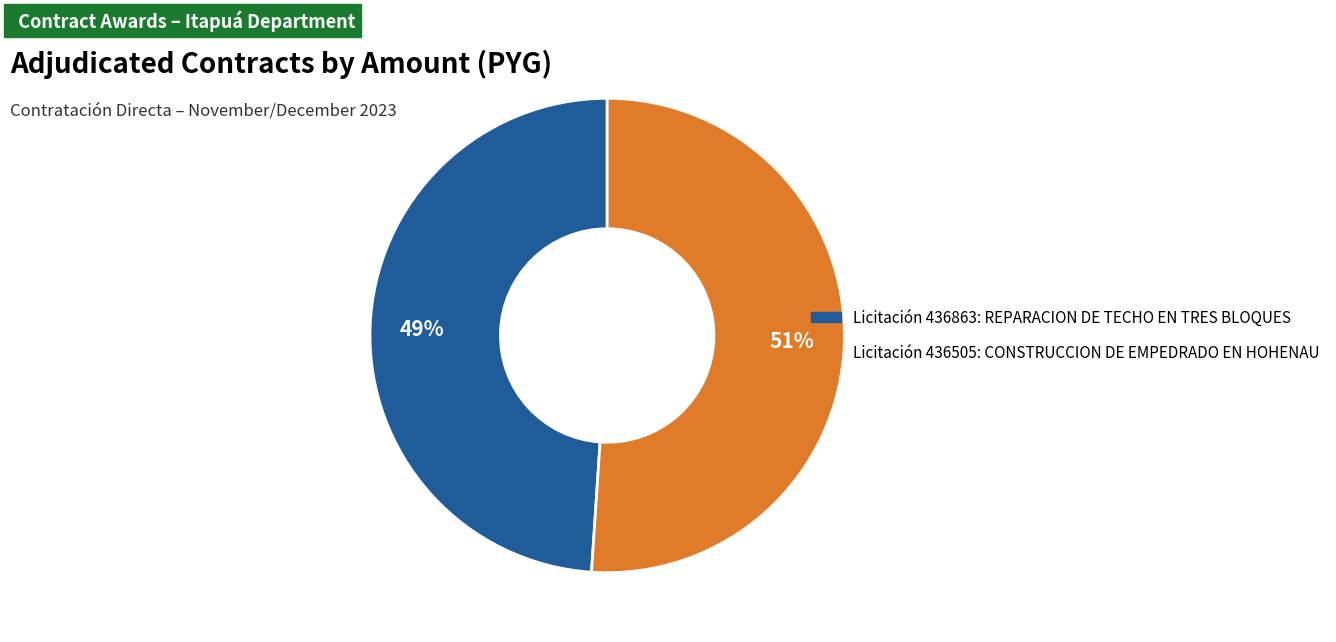

To the nearest percent, what is the difference between the largest and smallest slice percentages?

2%